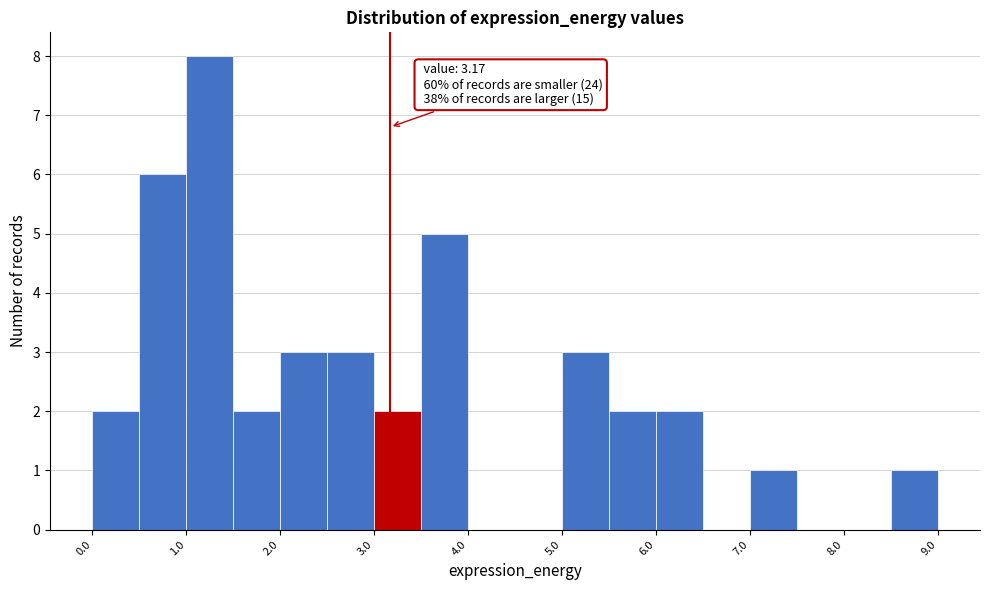

Which range on the x-axis has the tallest bar?

1.0 to 1.5